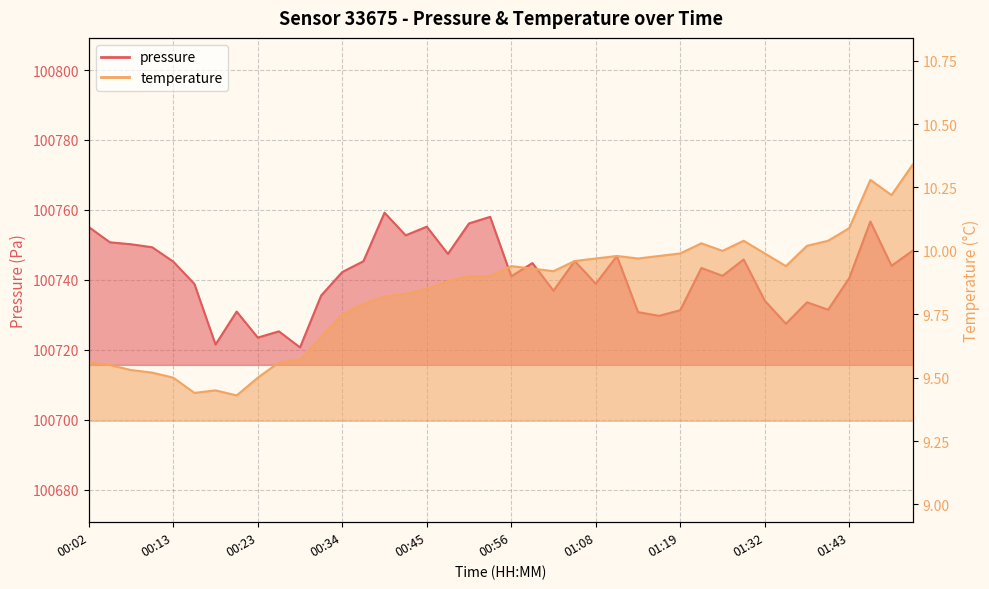

What is the sum of all temperature values?

393.6